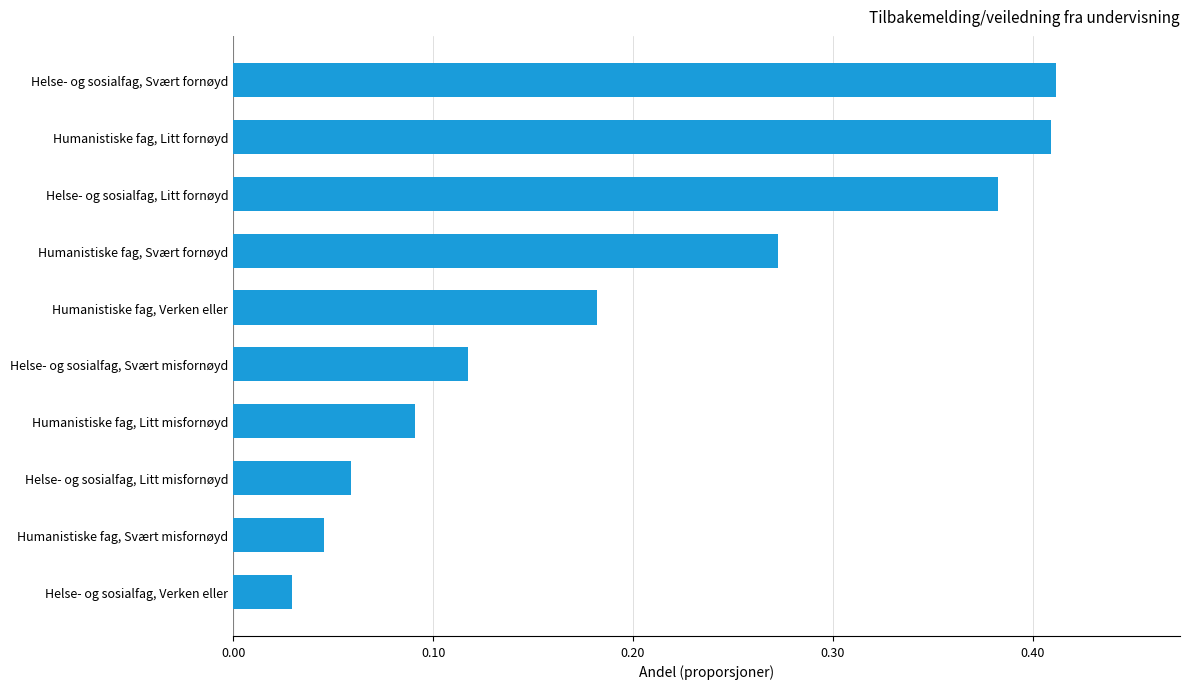

The value at Humanistiske fag, Verken eller is 0.3. True or false?

False